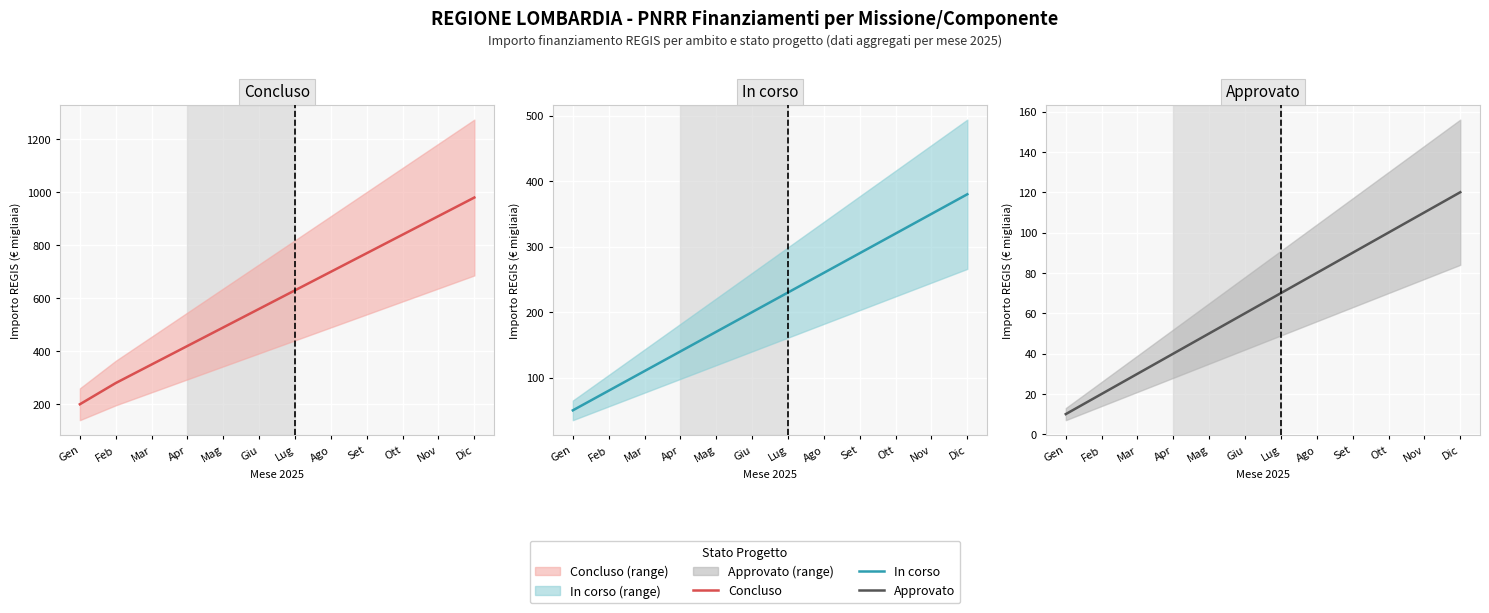

At which label does In corso reach its peak?

Dic